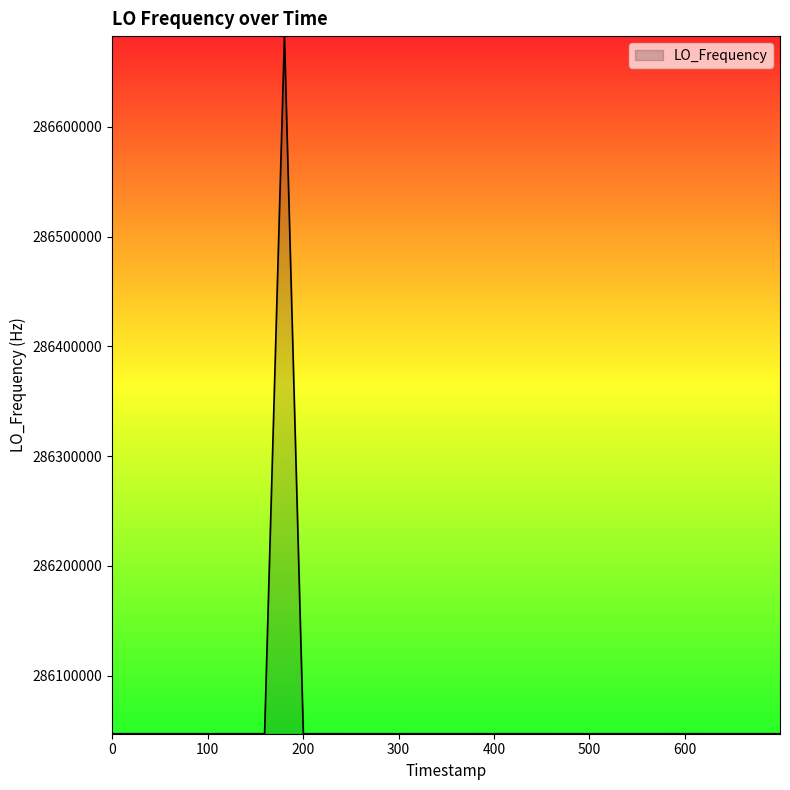

What is the smallest value displayed?

286046998.1